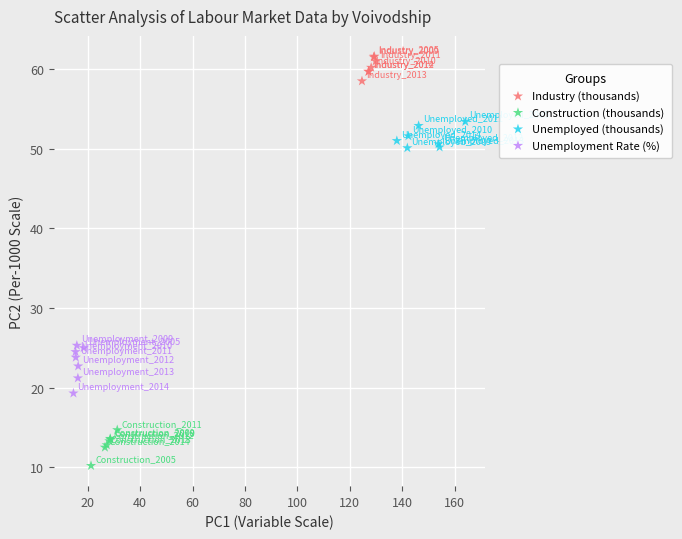

What are all the series names shown in the legend?

Industry (thousands), Construction (thousands), Unemployed (thousands), Unemployment Rate (%)